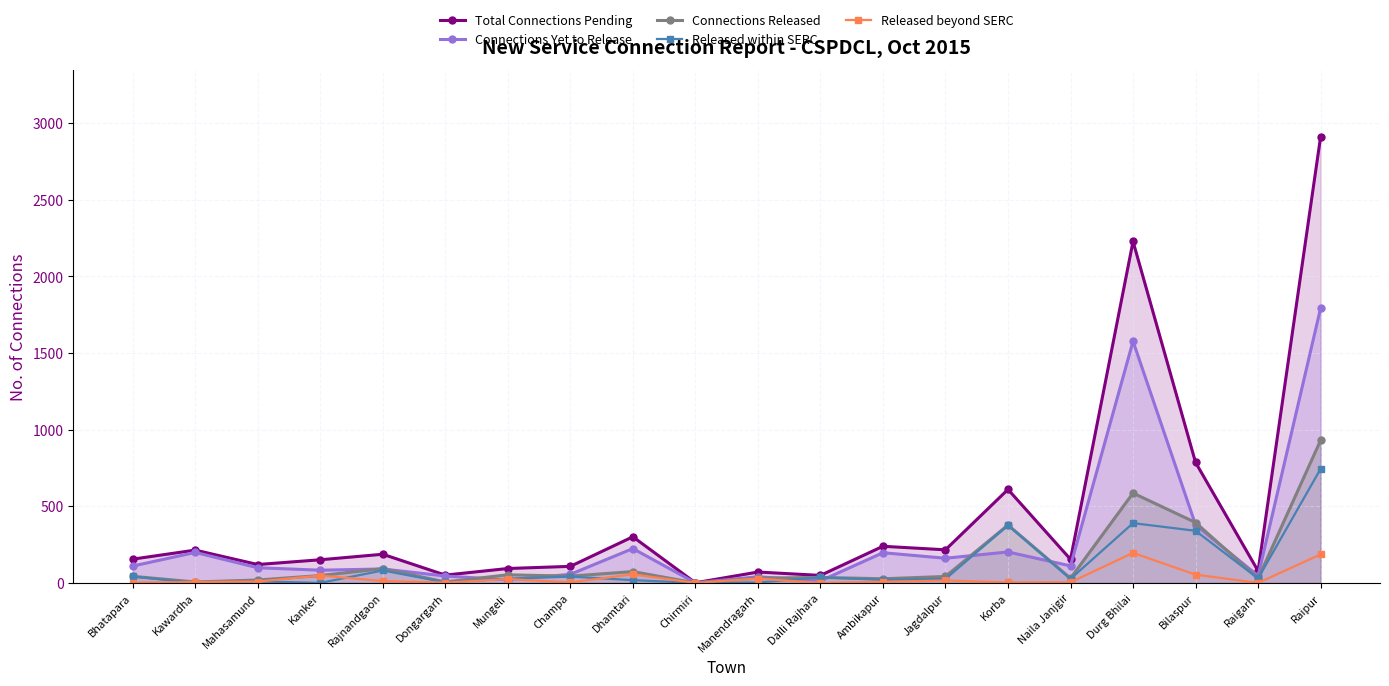

How many lines are shown in the chart?

5